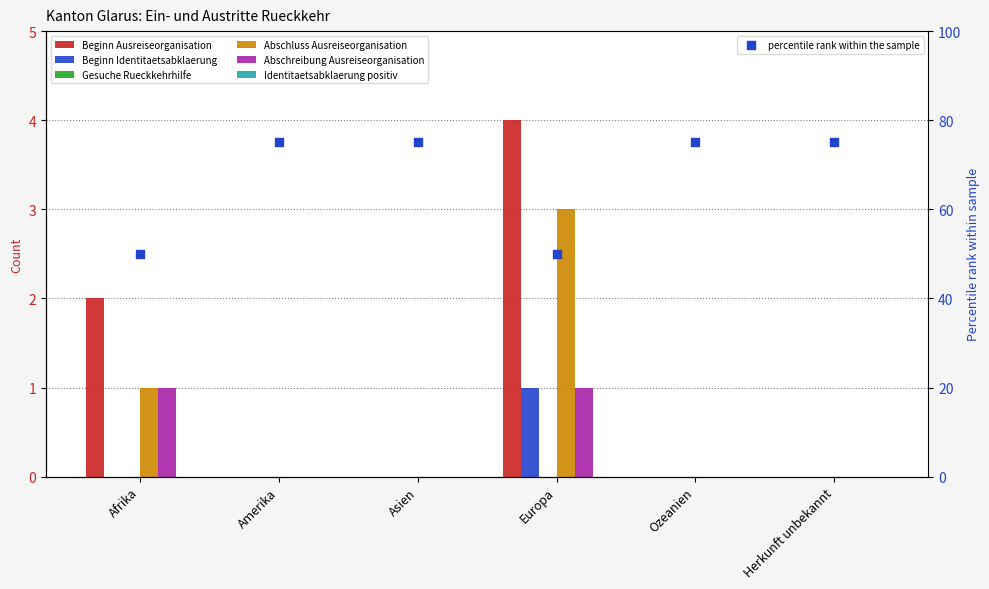

At which category is the sum across all series the highest?

Europa